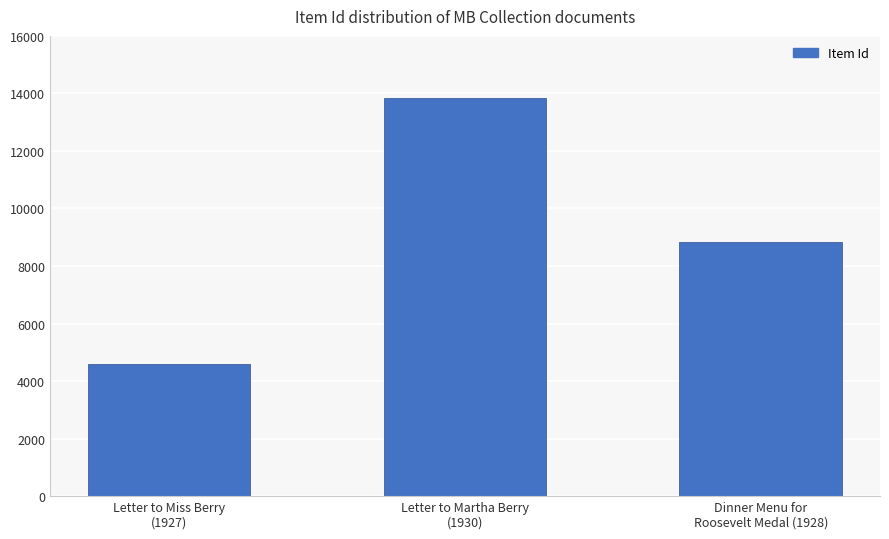

What is the value of the 2nd bar from the left?

13847